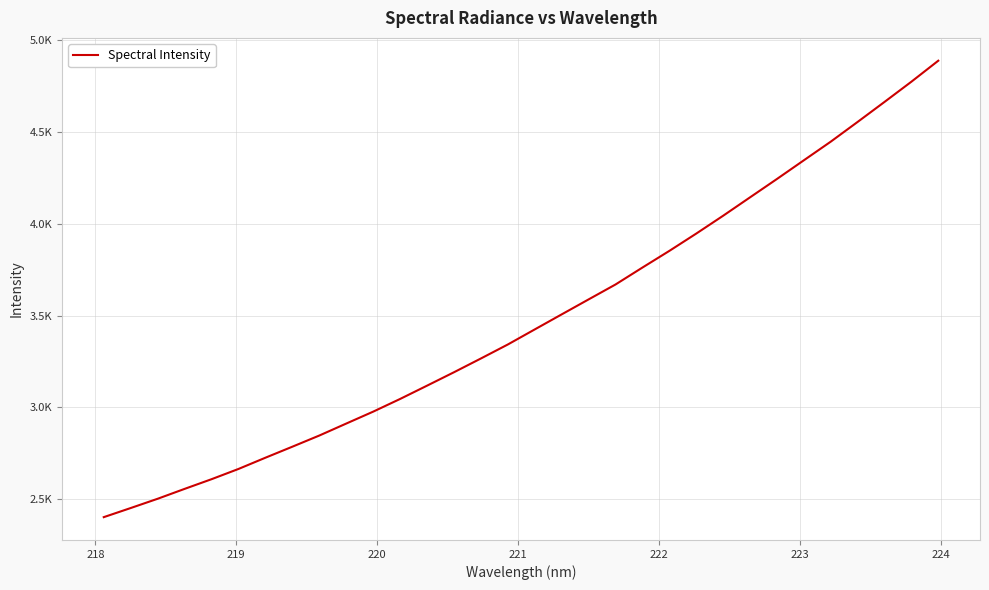

What is the smallest value displayed?

2402.5